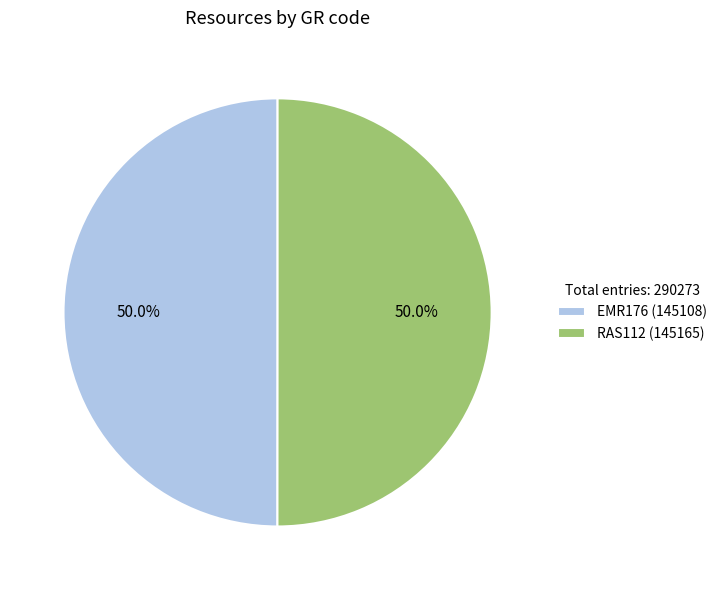

What portion of the pie excludes EMR176 (145108)?

50.0%